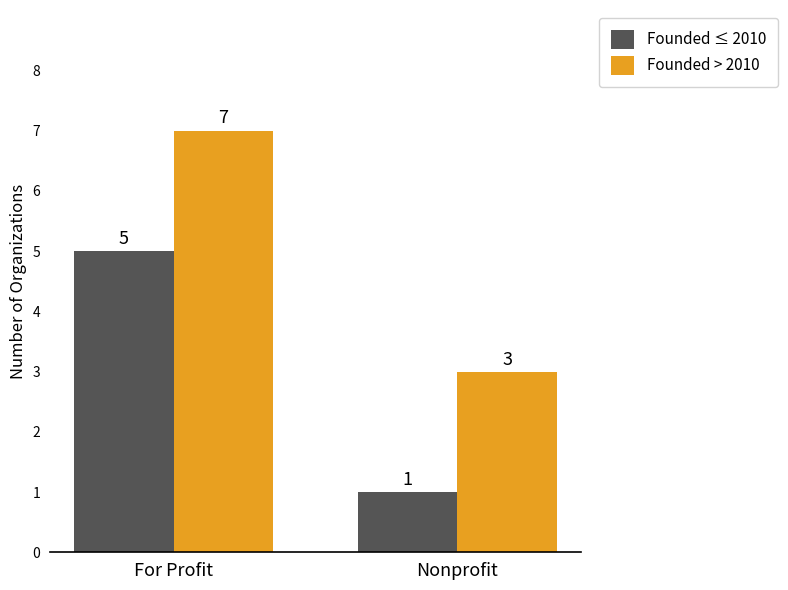

Rank the series by their maximum value, from highest to lowest.

Founded > 2010, Founded ≤ 2010